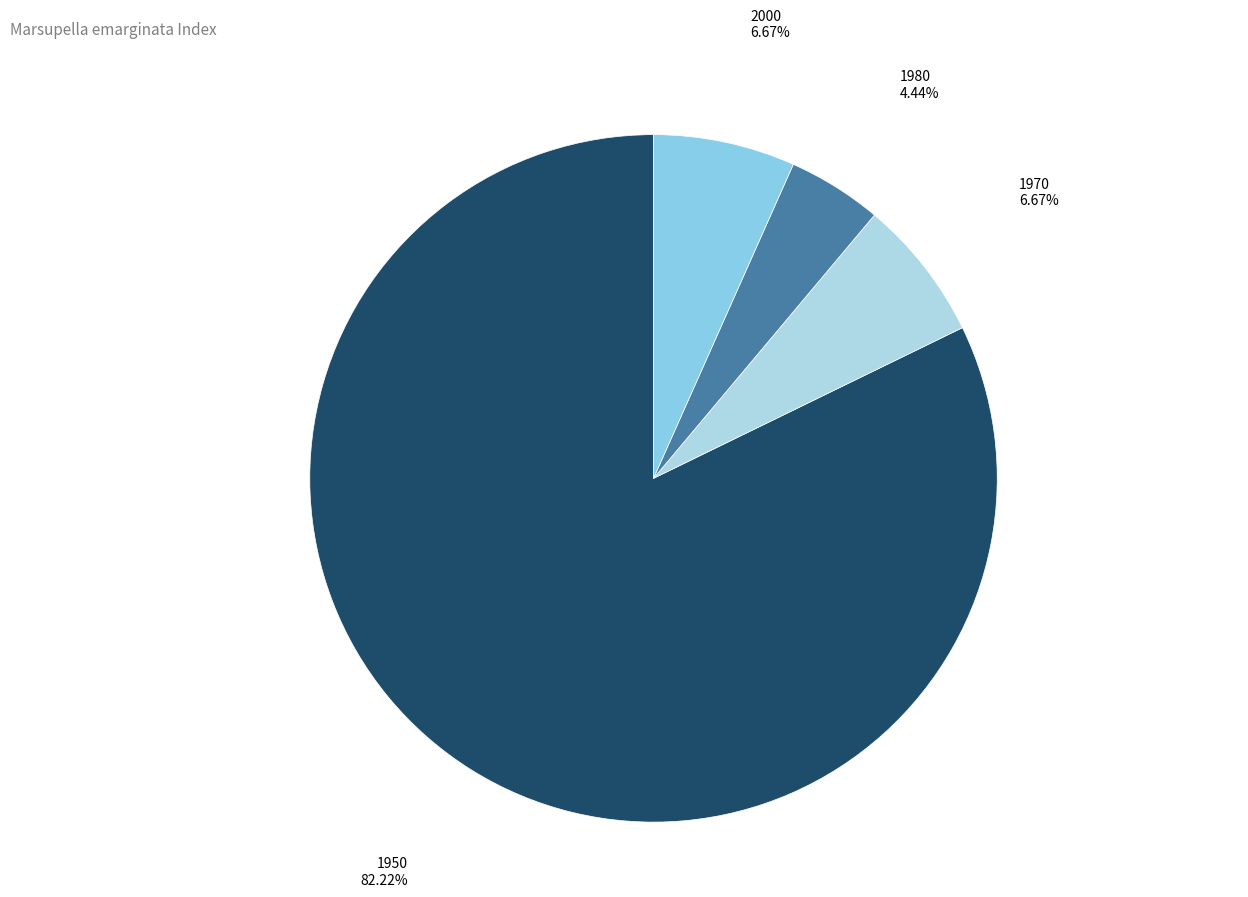

What is the majority slice?

1950